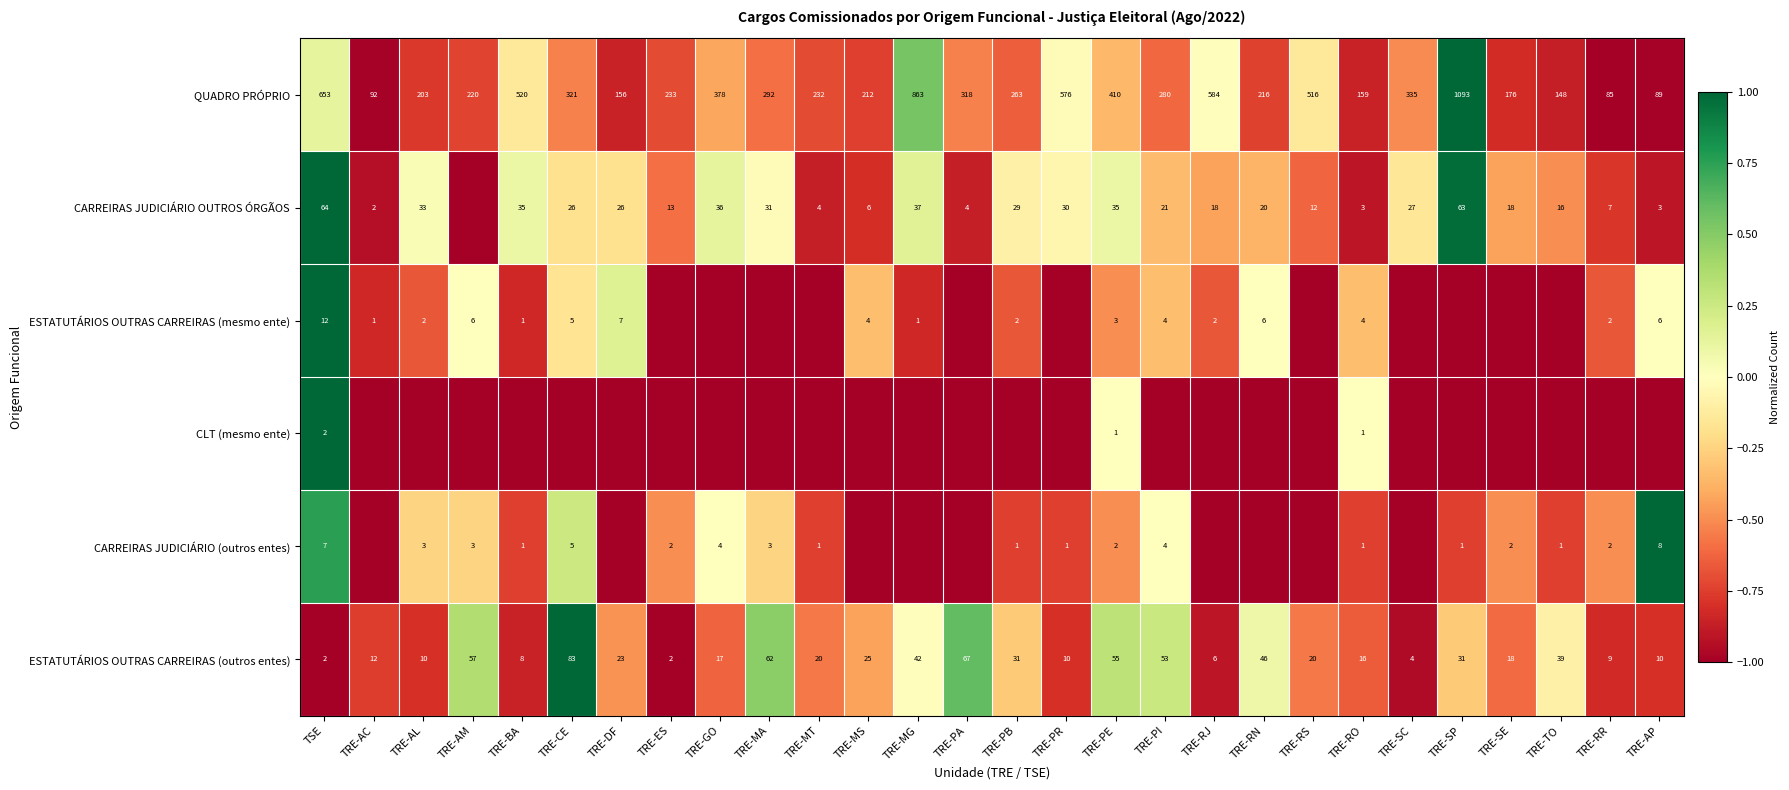

Is the value of CARREIRAS JUDICIÁRIO OUTROS ÓRGÃOS at TRE-DF greater than the value of ESTATUTÁRIOS OUTRAS CARREIRAS (outros entes) at TRE-MA?

No